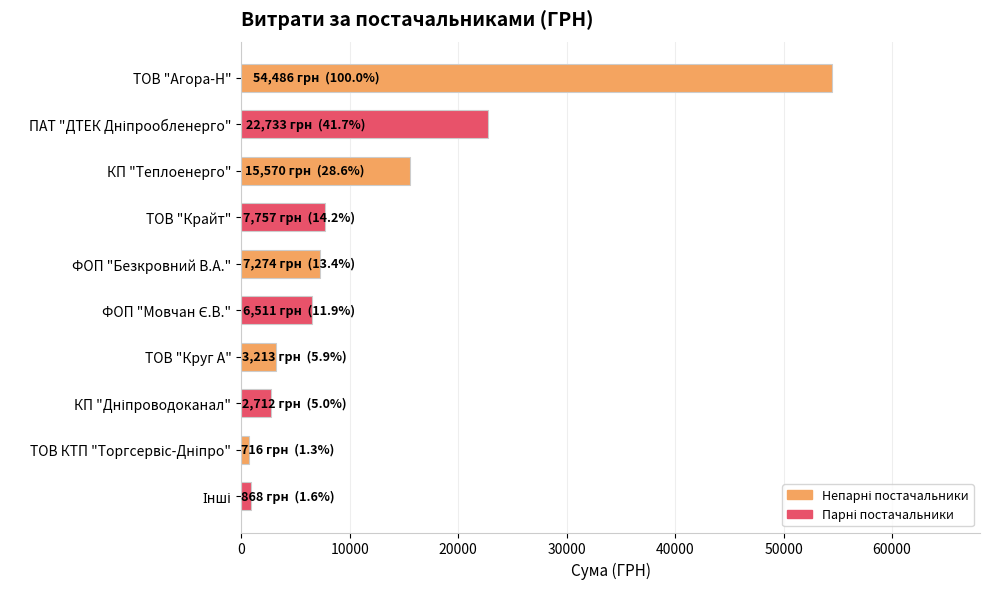

What is the difference between the maximum and minimum values?

53770.1